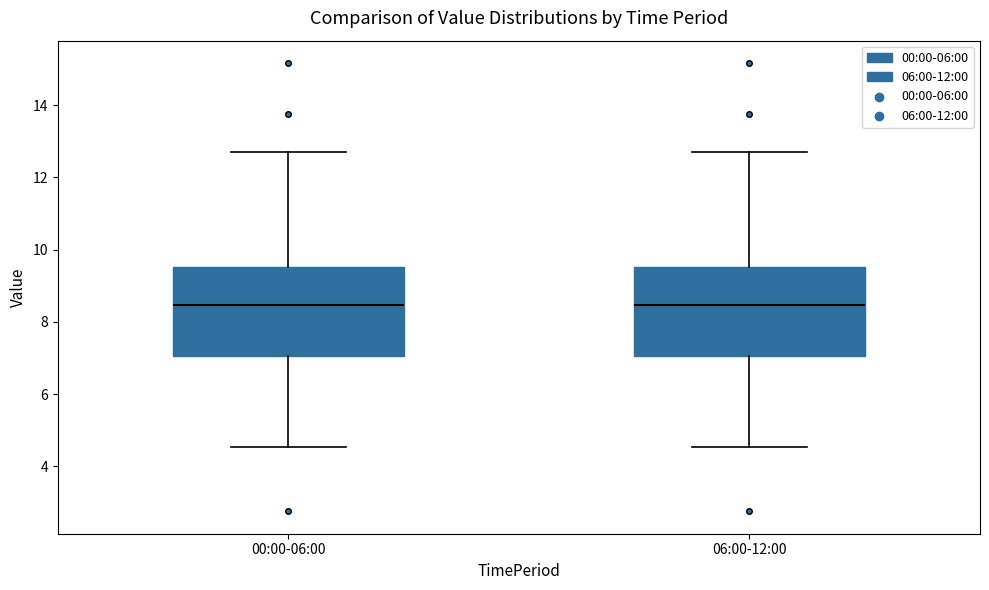

Where does the median line of the box for 06:00-12:00 sit on the y-axis? The values are not printed on the chart, so give them approximately, as read against the axis.

8.4